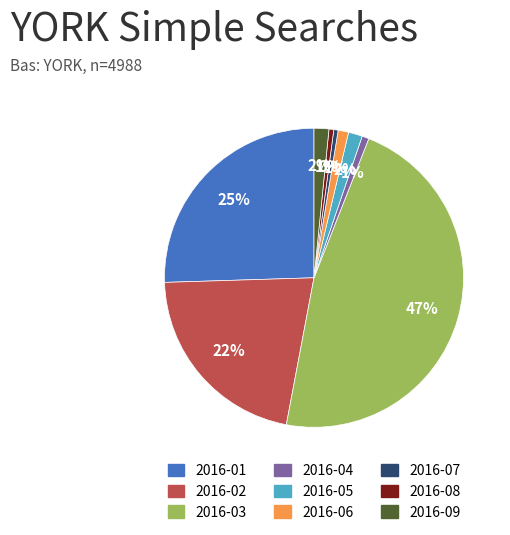

Is the sum of 2016-07 and 2016-08 greater than half?

No